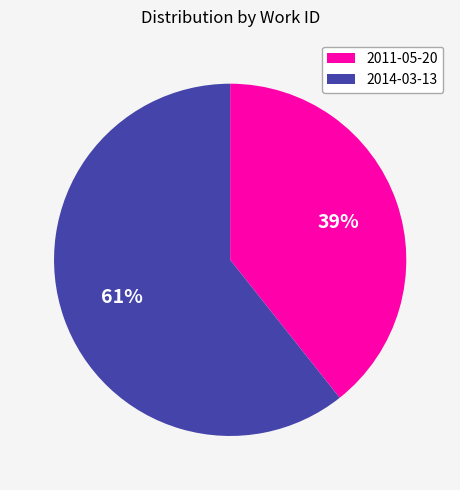

Count the number of slices in the pie.

2